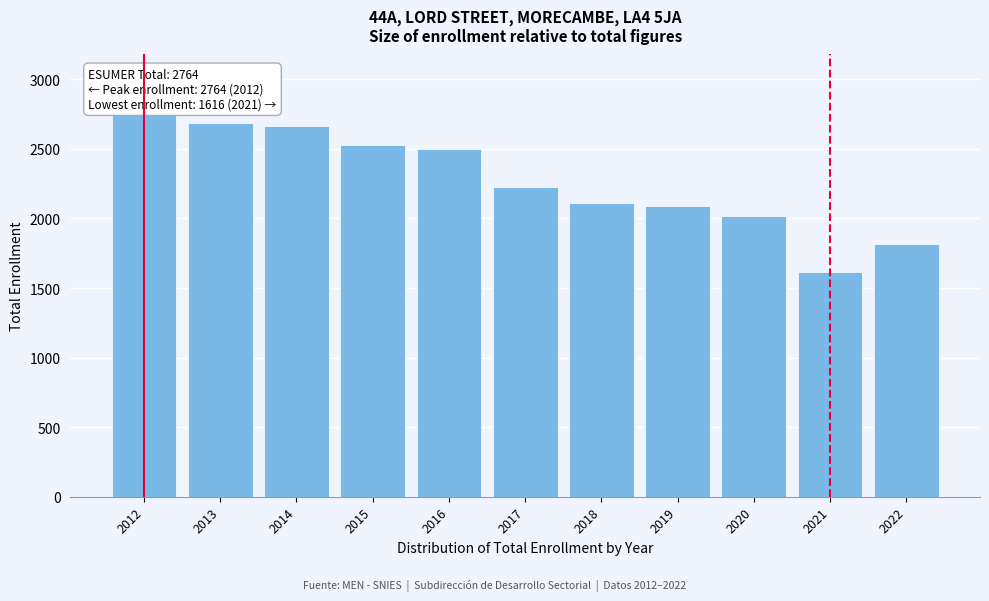

Reading left to right, extract all data points from this chart.

2012=2764	2013=2688	2014=2663	2015=2530	2016=2500	2017=2224	2018=2114	2019=2089	2020=2020	2021=1616	2022=1814